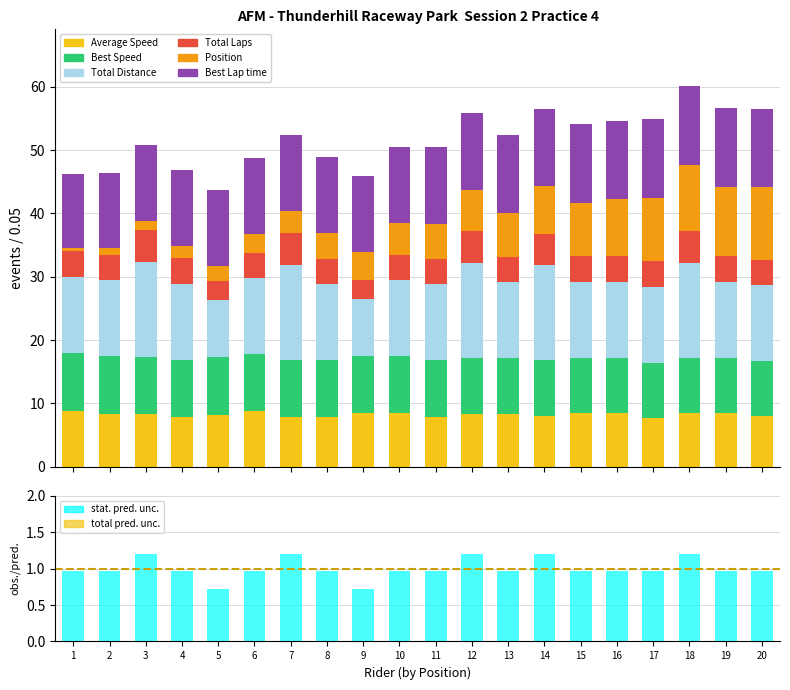

How many bars are there in total?

120